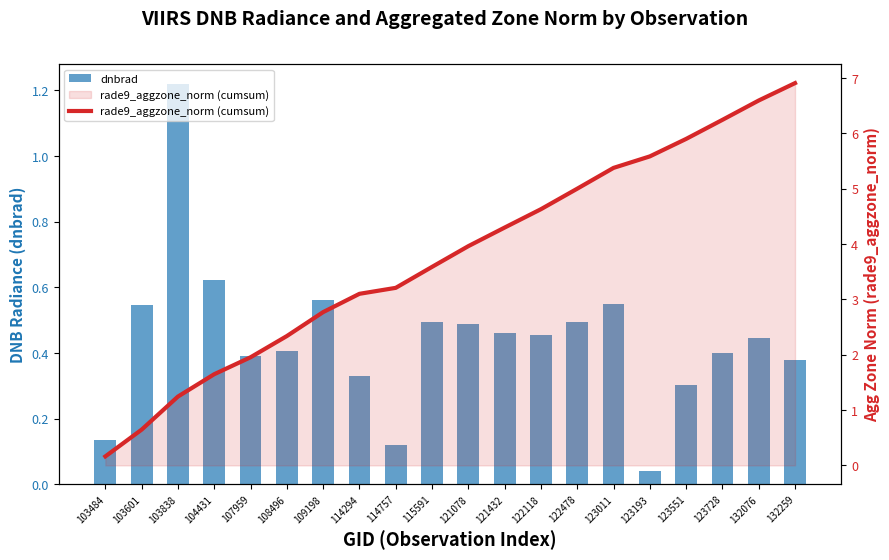

Rank the series at 132076 from highest to lowest value.

rade9_aggzone_norm (cumsum), dnbrad